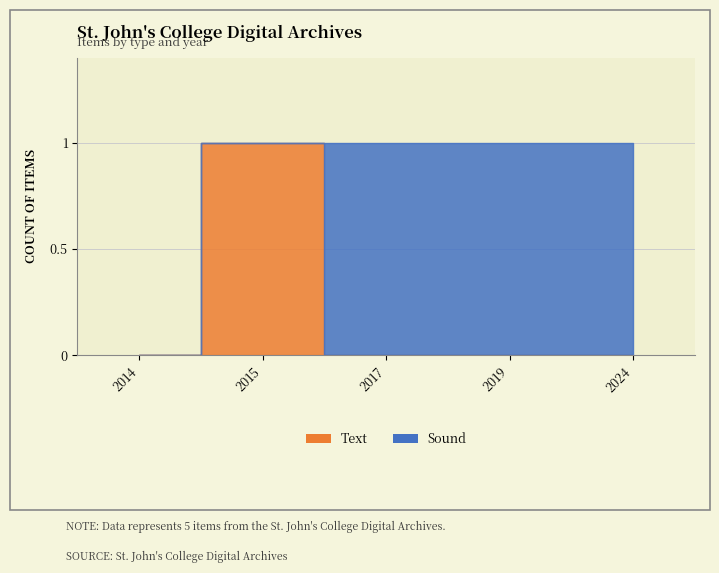

Reading right to left, list all the values displayed in this chart.

Sound: 2024=1	2019=1	2017=1	2015=0	2014=0
Text: 2024=0	2019=0	2017=0	2015=1	2014=0